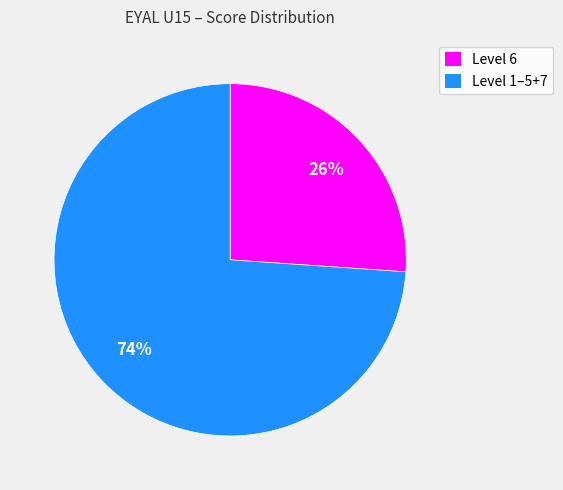

Combined, do Level 6 and Level 1–5+7 account for over 50%?

Yes